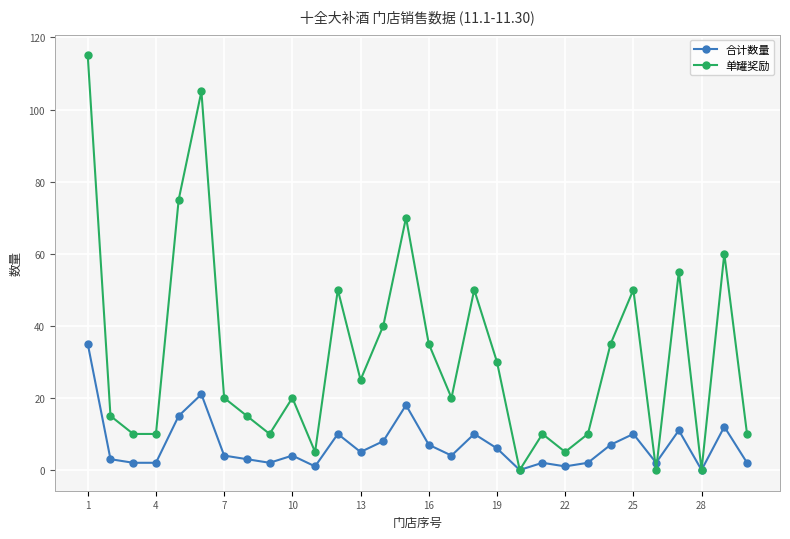

Rank the series by their maximum value, from highest to lowest.

单罐奖励, 合计数量